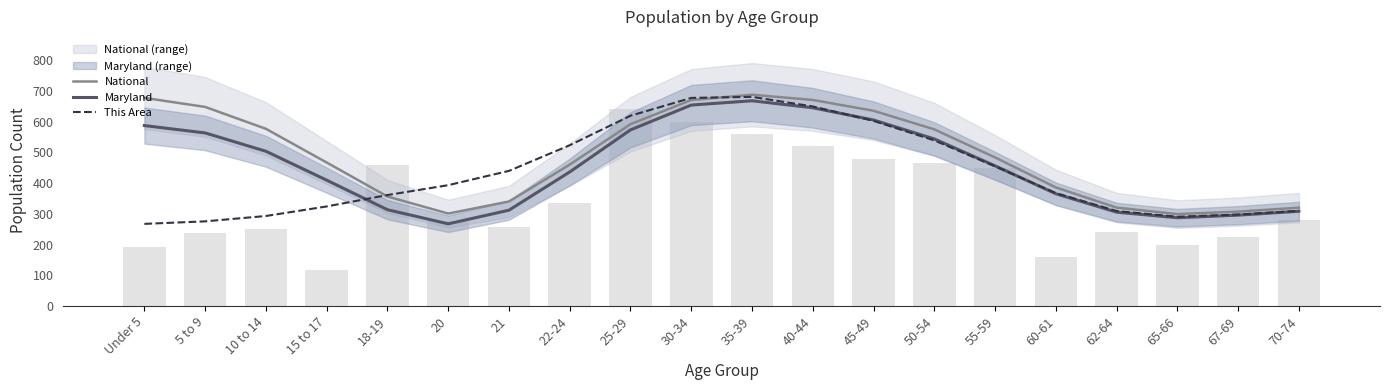

What is the label of the 2nd bar from the left?

5 to 9